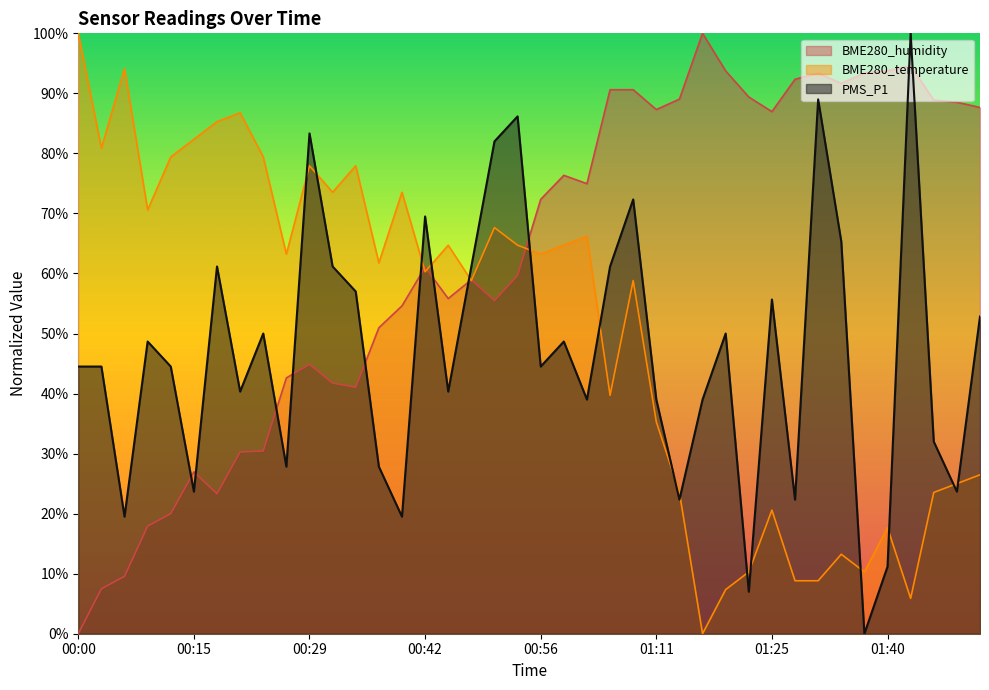

What is the difference between the maximum and second lowest values in the BME280_temperature series?

94.1